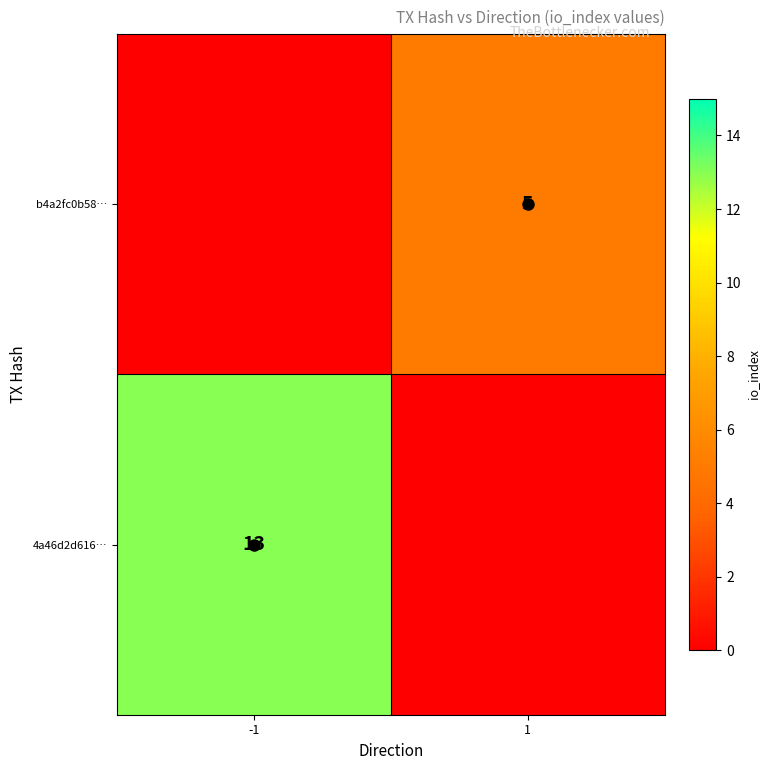

The value of 4a46d2d616… at -1 is 8. True or false?

False